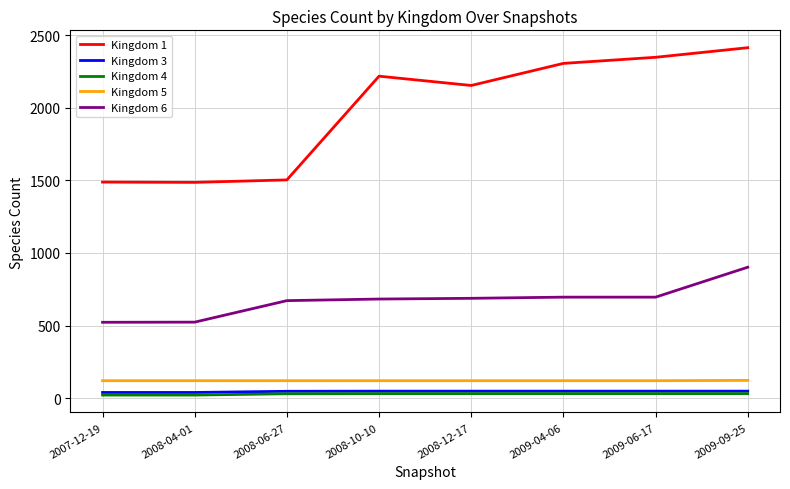

True or false: Kingdom 5 and Kingdom 1 cross at least once.

False